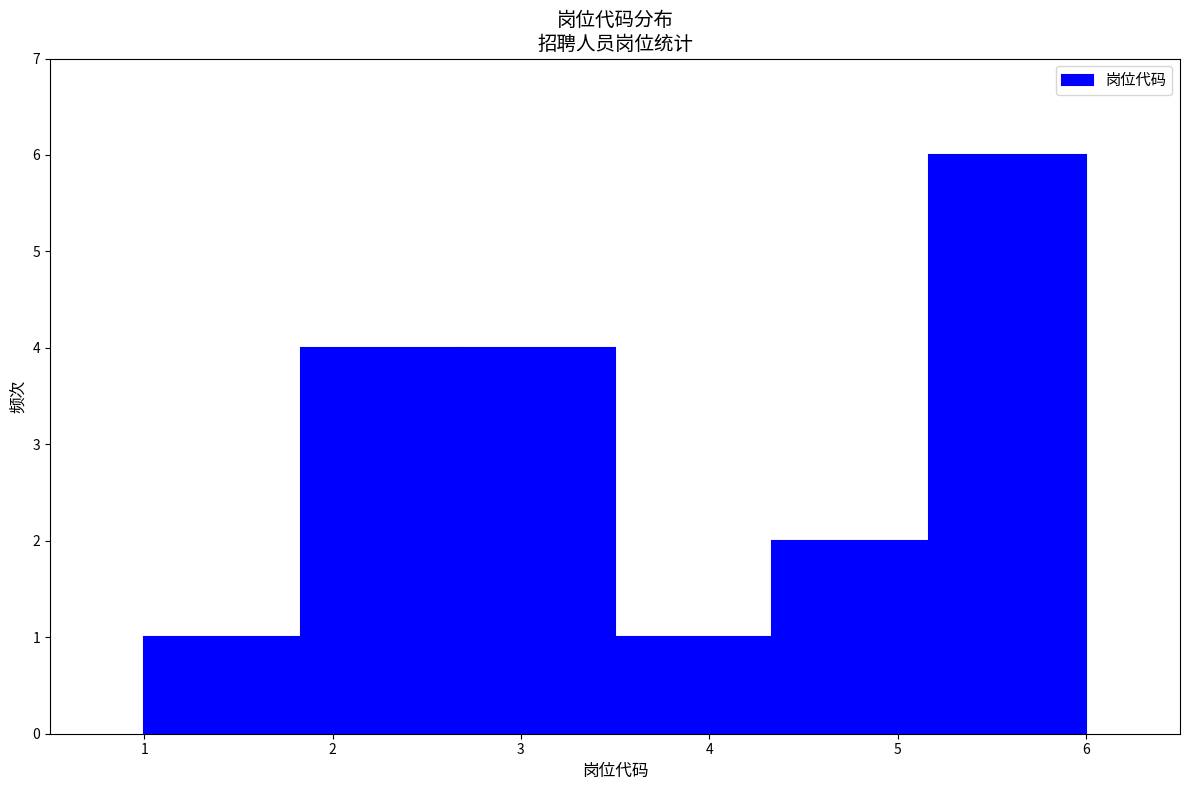

Reading left to right, list every bar in this chart as the range it spans on the x-axis followed by its height. Neither the bar edges nor the heights are printed on the chart, so give them approximately, as read against the axes.

1.0 to 1.8: 1
1.8 to 2.7: 4
2.7 to 3.5: 4
3.5 to 4.3: 1
4.3 to 5.2: 2
5.2 to 6.0: 6